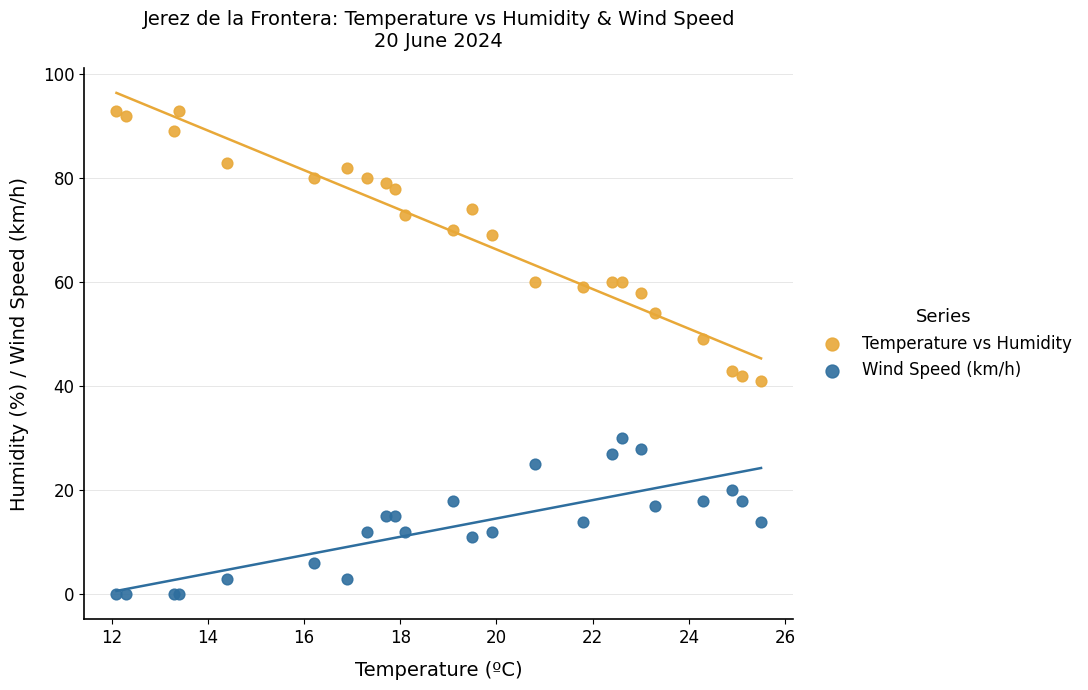

Which series has the widest spread of Y values?

Temperature vs Humidity